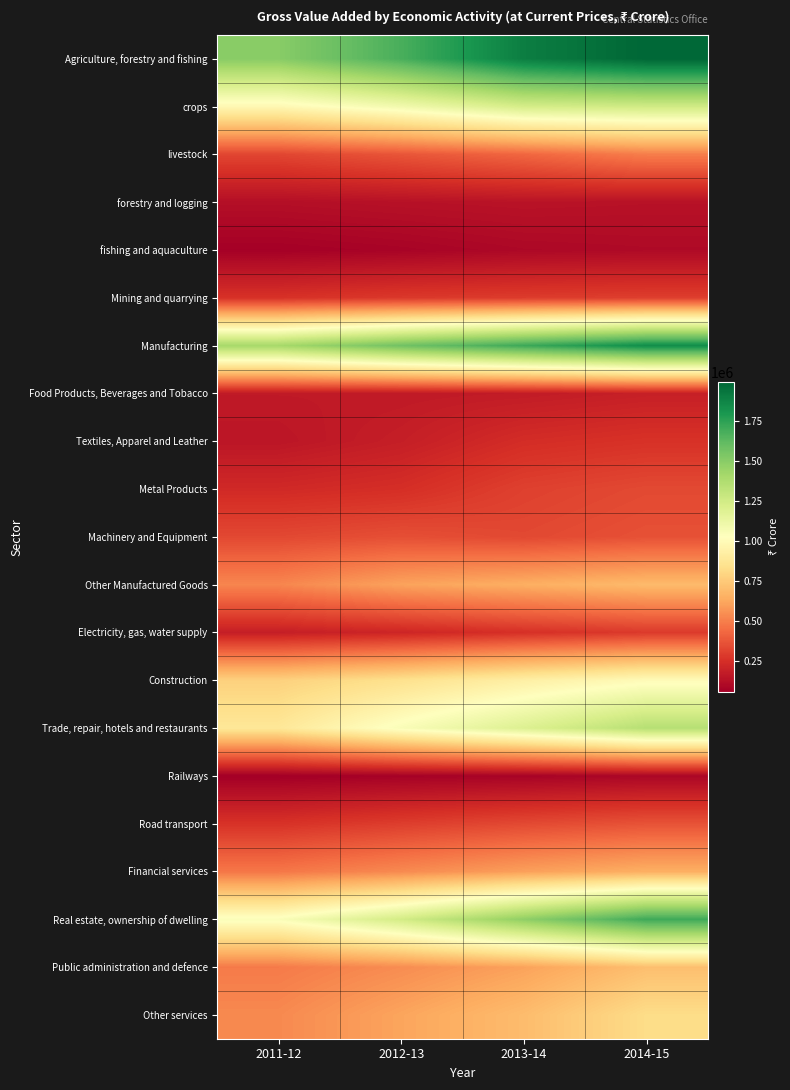

Which category has the lowest value across all series?

2011-12